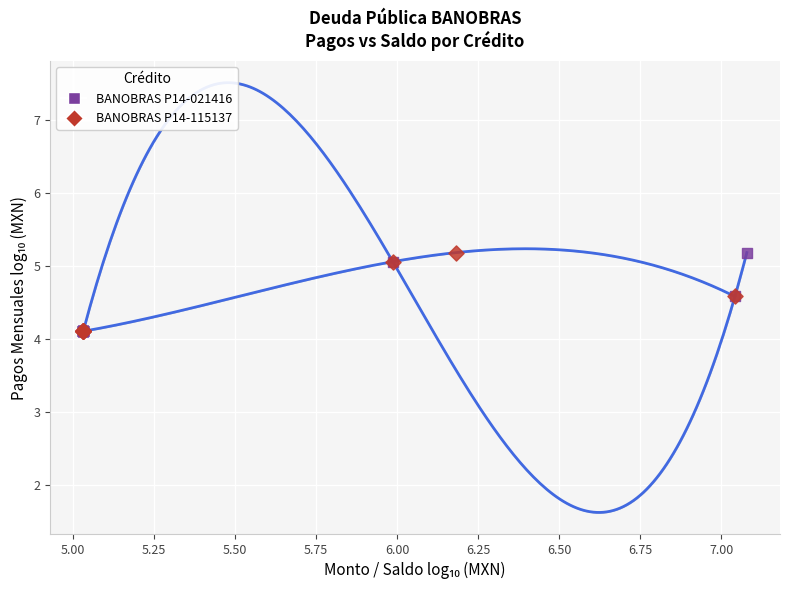

What are all the series names shown in the legend?

BANOBRAS P14-021416, BANOBRAS P14-115137